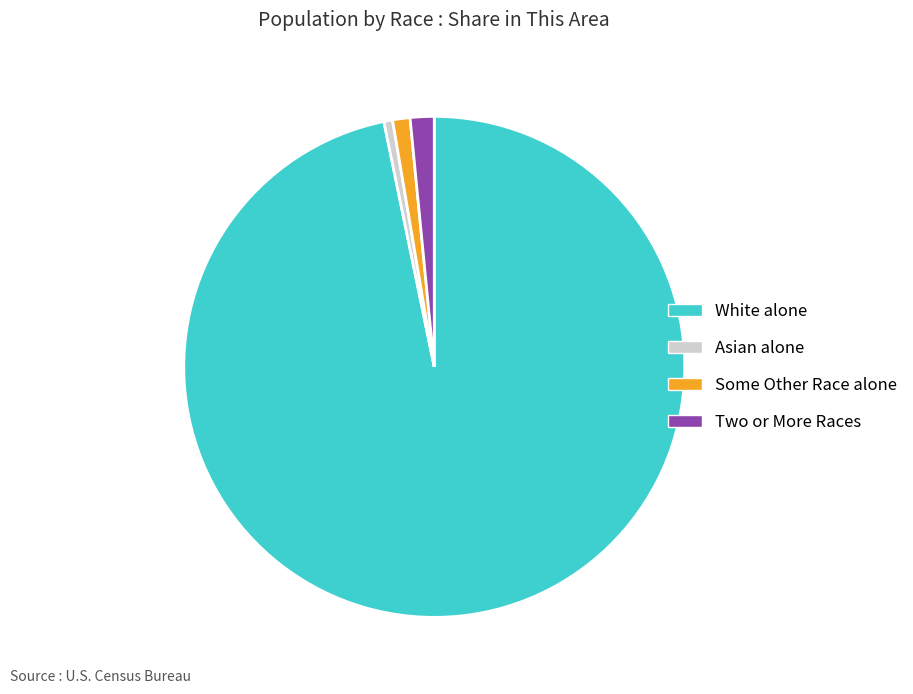

Does any single category account for the majority?

Yes